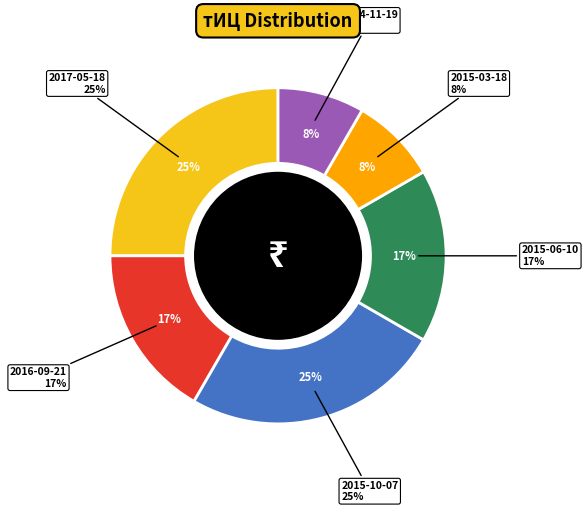

True or false: 2014-12-24 accounts for 13% of the total.

False